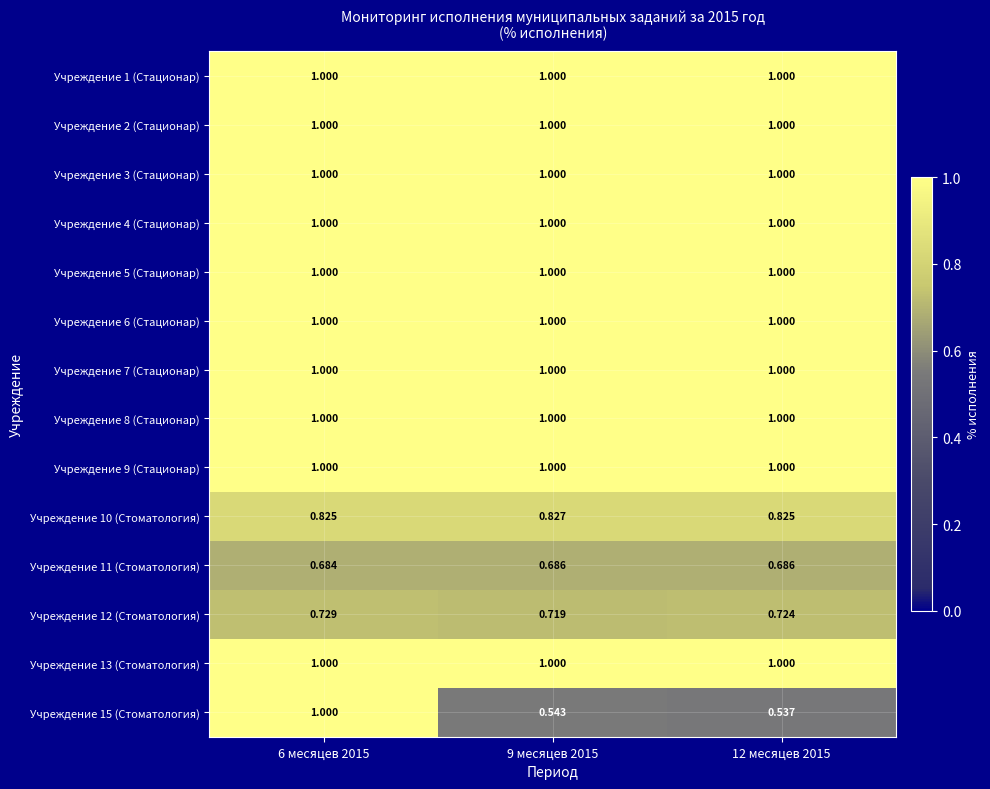

Is the value of Учреждение 10 (Стоматология) at 9 месяцев 2015 greater than the value of Учреждение 3 (Стационар) at 12 месяцев 2015?

No